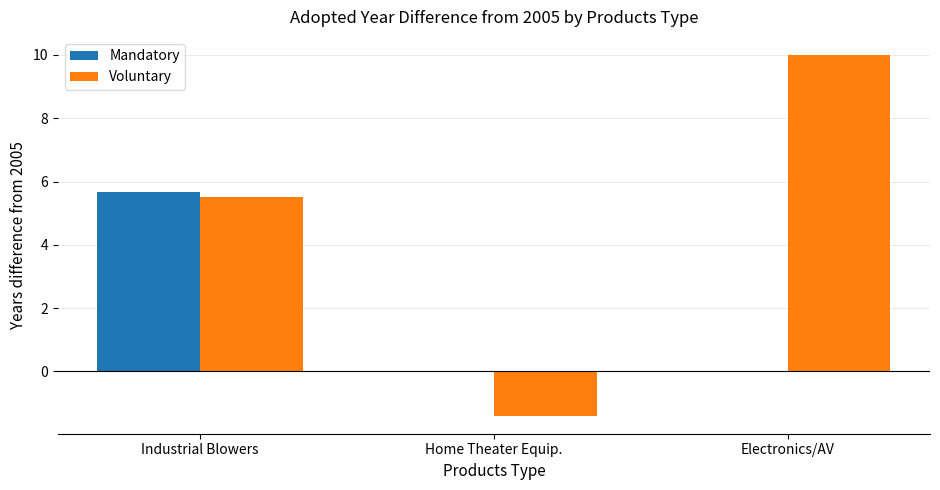

What is the approximate value of Mandatory at Industrial Blowers?

5.7